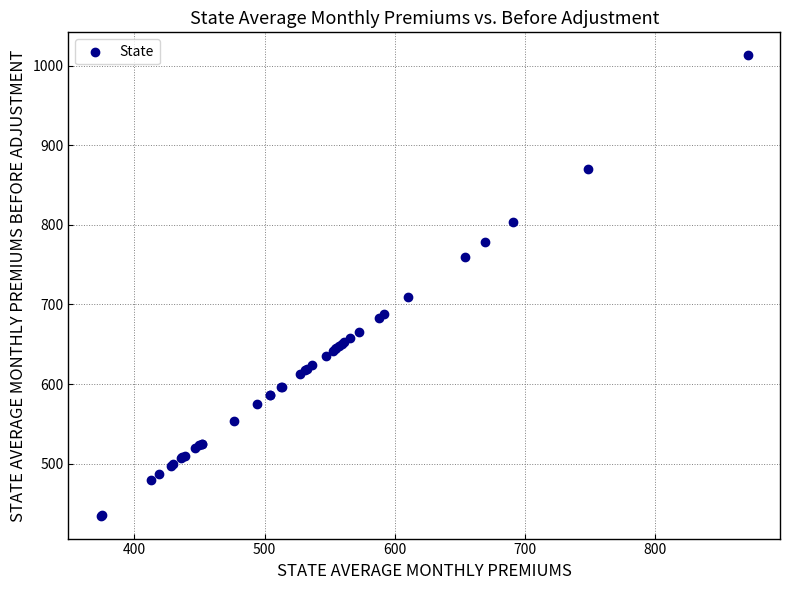

What Y value in the scatter plot is closest to 723?

709.2